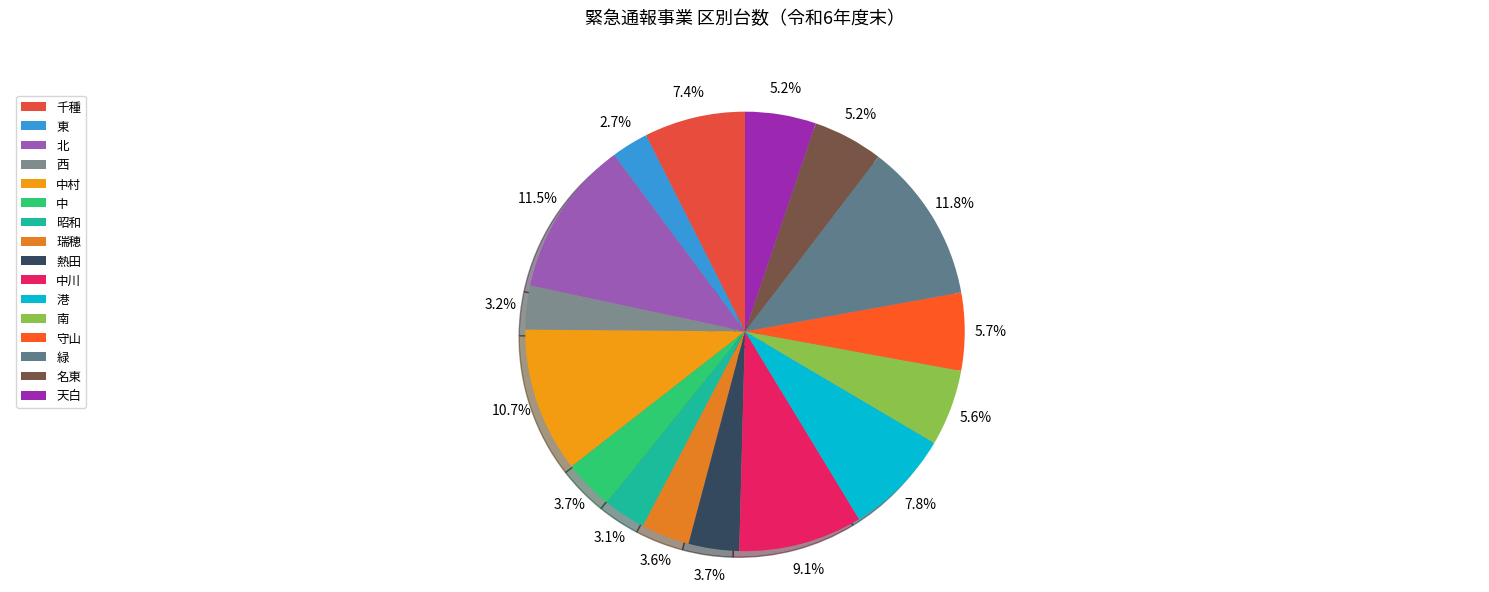

How many segments does this pie chart have?

16